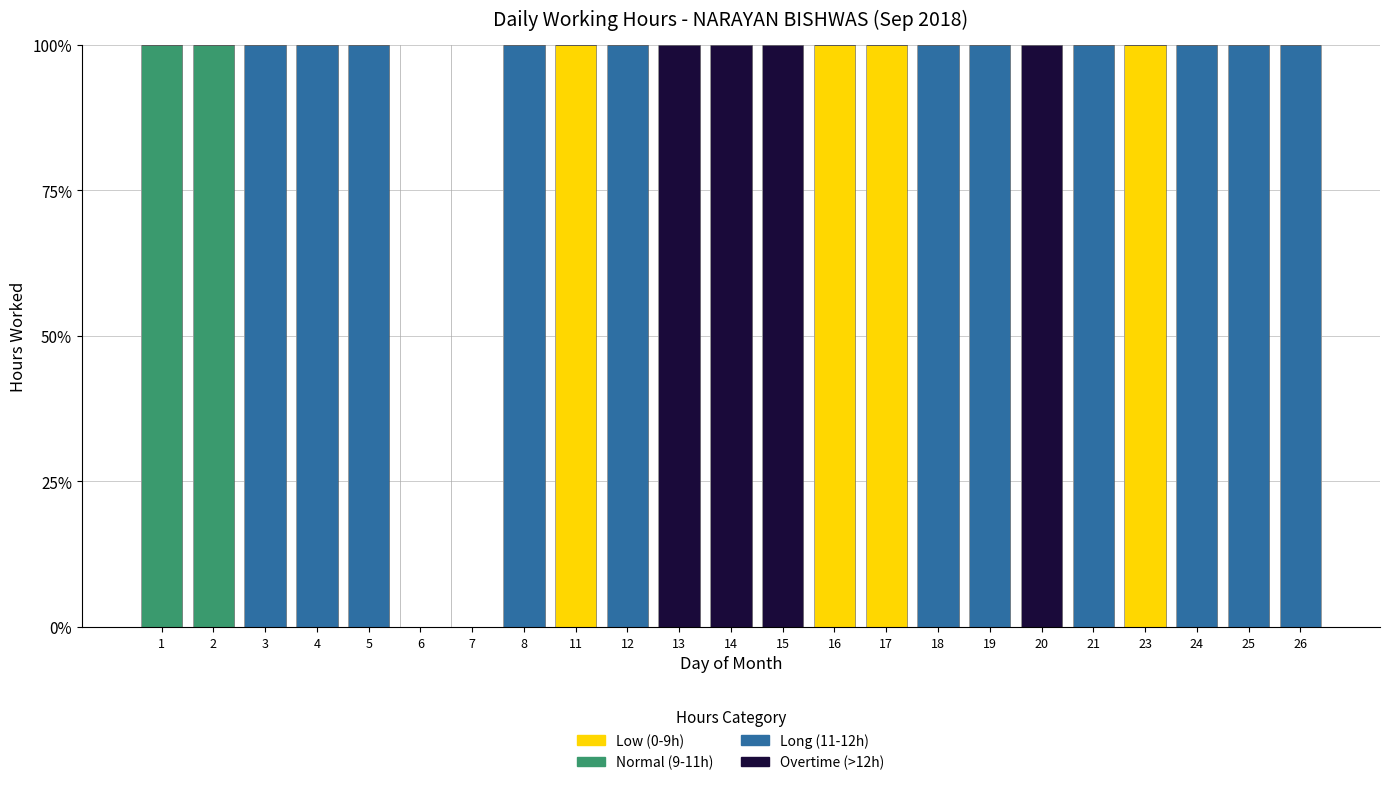

Count the number of data series in this chart.

4